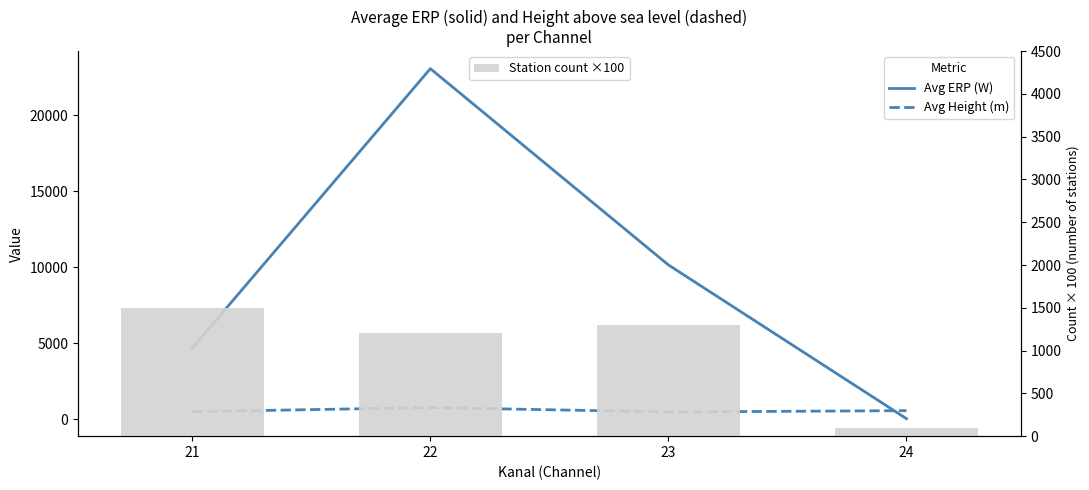

Reading left to right, transcribe all the data shown in this chart.

Avg ERP (W): 4668.1	23063.8	10144.3	25.0
Avg Height (m): 483.4	756.6	464.9	553.0